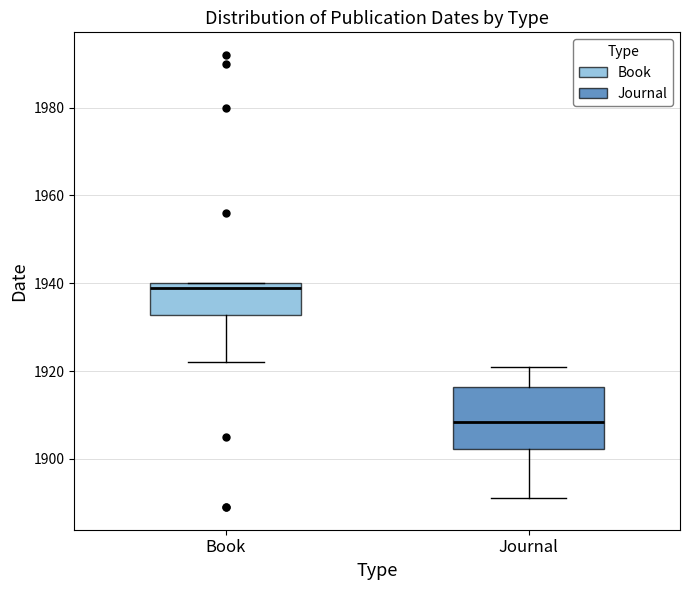

Reading left to right, transcribe this box plot: for each box, give where its median line is, the range the box spans, and where its two whiskers end, as read against the y-axis. The values are not printed on the chart, so give them approximately, as read against the axis.

Book: median 1940 (just below the box's upper edge), box 1932 to 1940, whiskers 1922 to 1940
Journal: median 1908, box 1902 to 1916, whiskers 1892 to 1922